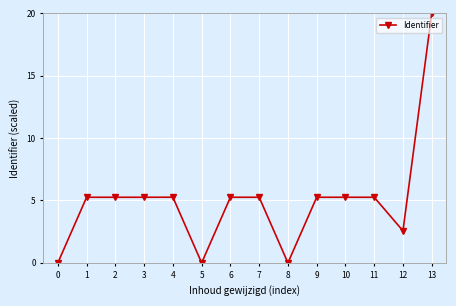

What is the value of the 7th point from the left?

5.3